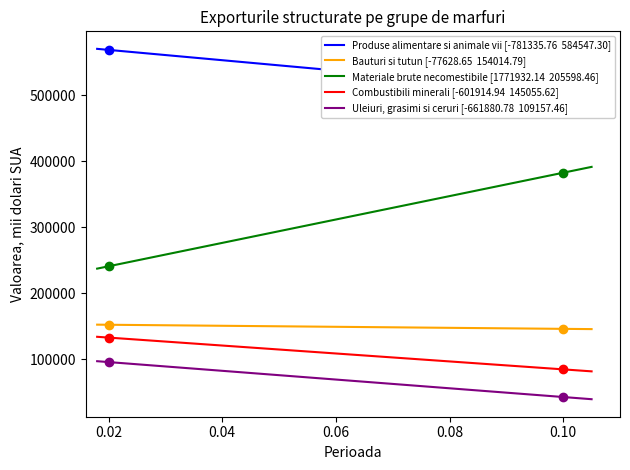

Which series contains the highest Y value?

Produse alimentare si animale vii